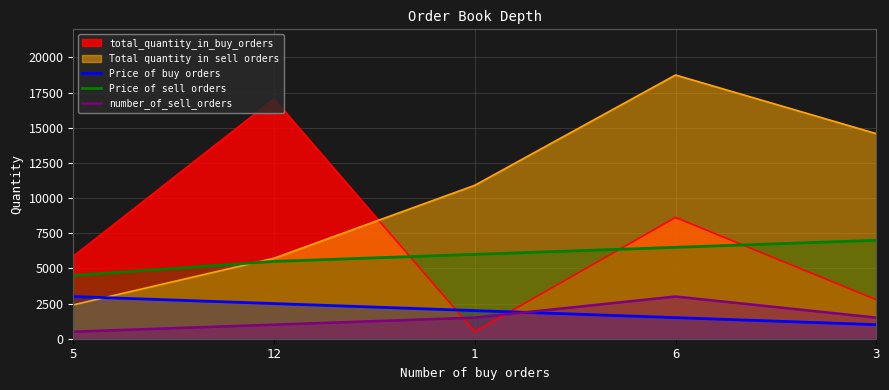

The value of Price of buy orders at 3 is 1000.0. True or false?

True